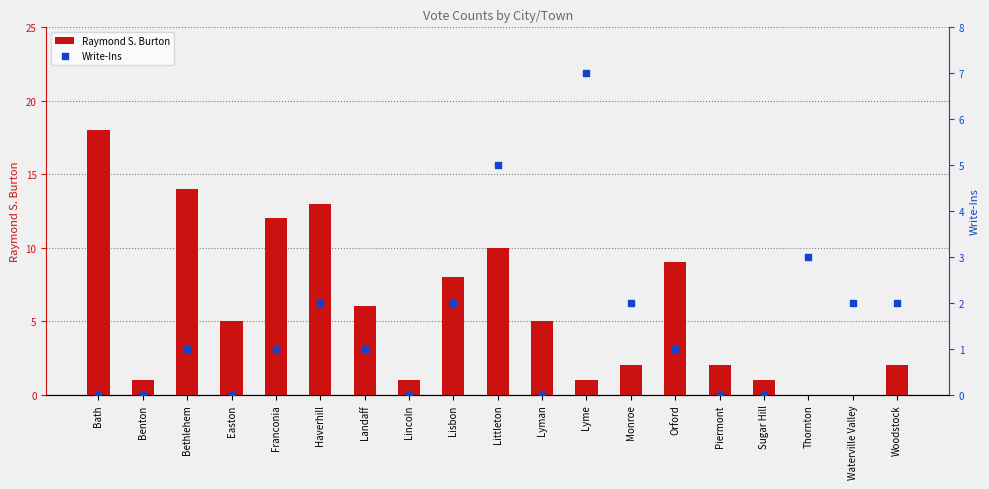

At which category is the sum across all series the highest?

Bath